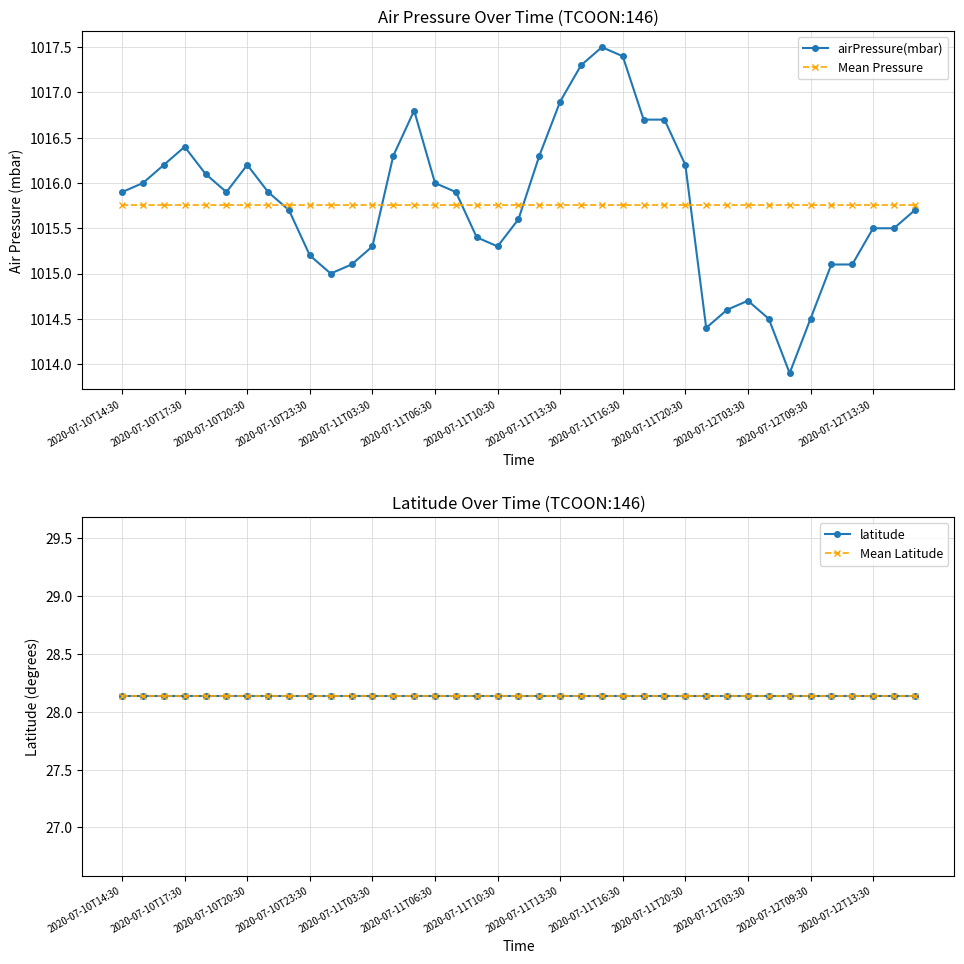

True or false: Mean Pressure has a value of 256.1 at 2020-07-11T03:30.

False